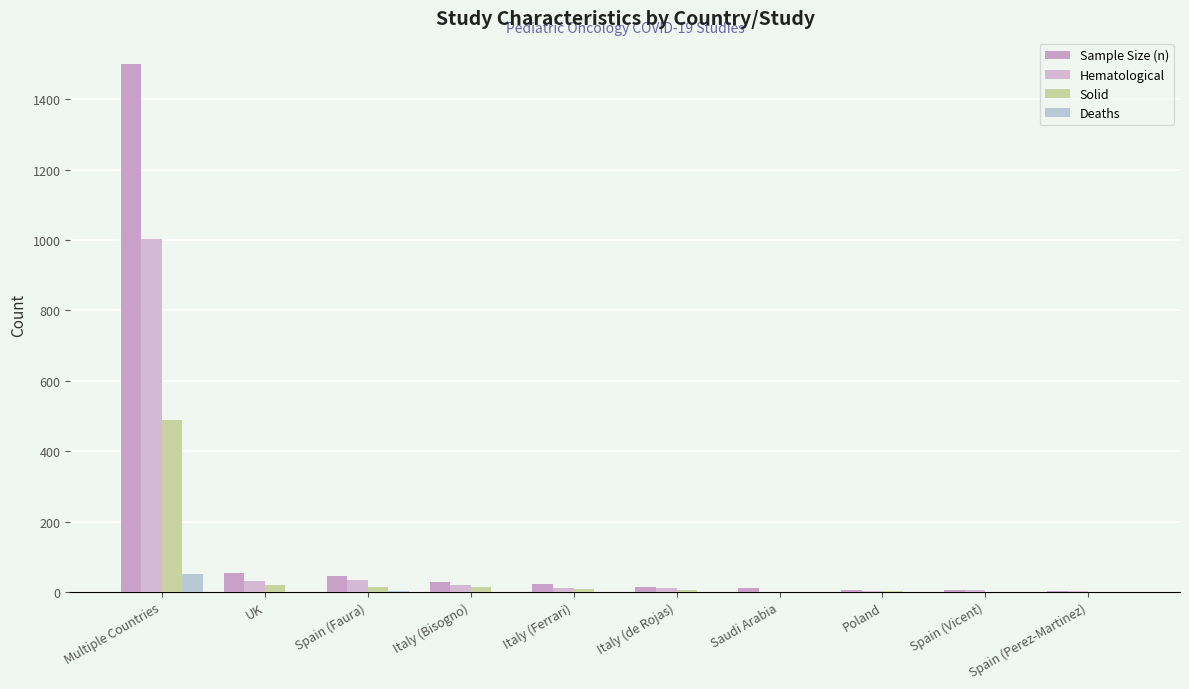

Which series has the largest total across all categories?

Sample Size (n)